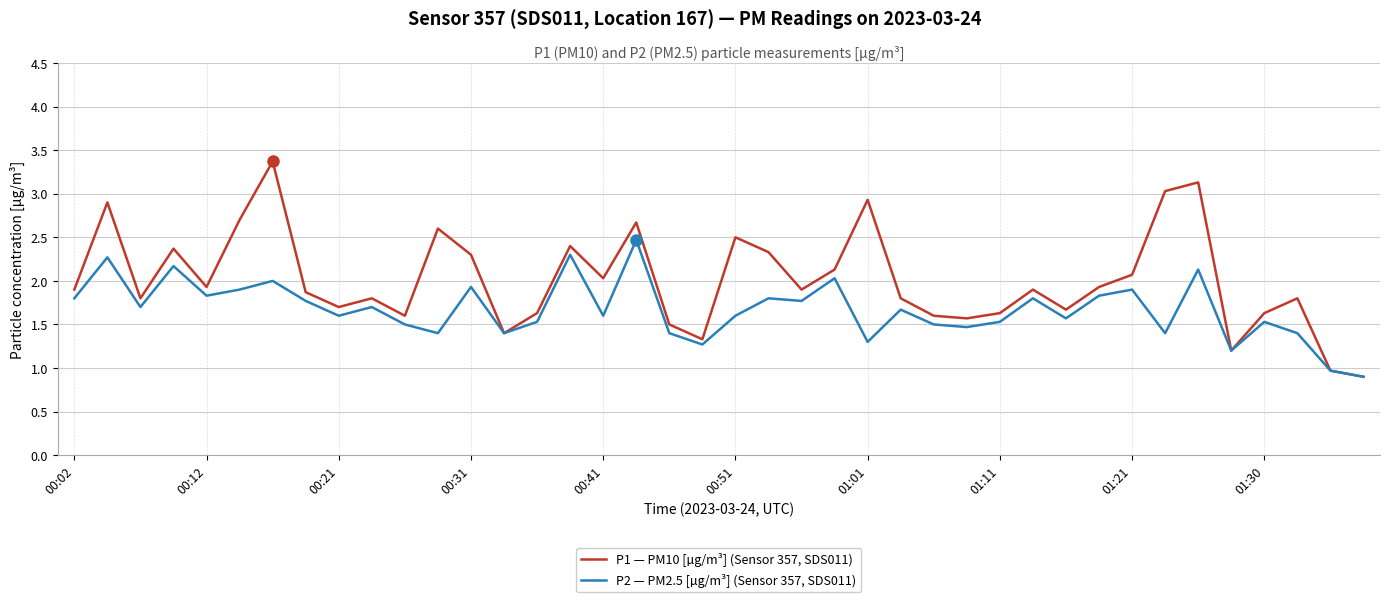

Which series has the widest spread of values?

P1 — PM10 [µg/m³] (Sensor 357, SDS011)